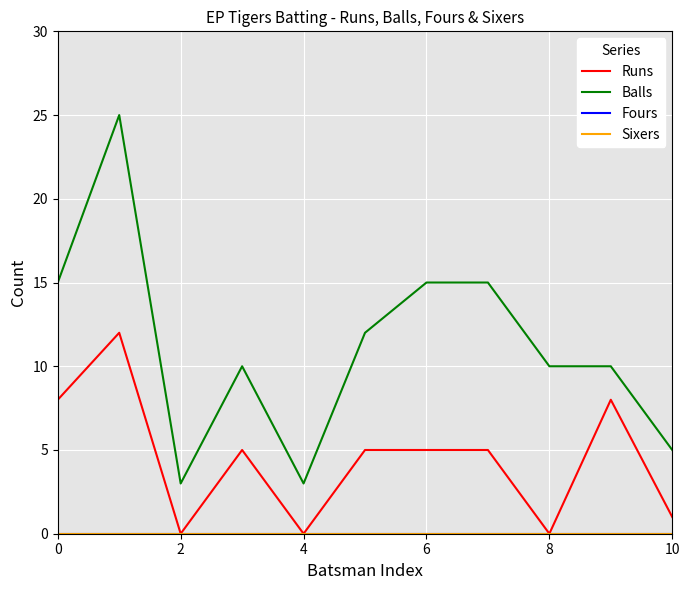

At how many categories does at least one series exceed 13?

4